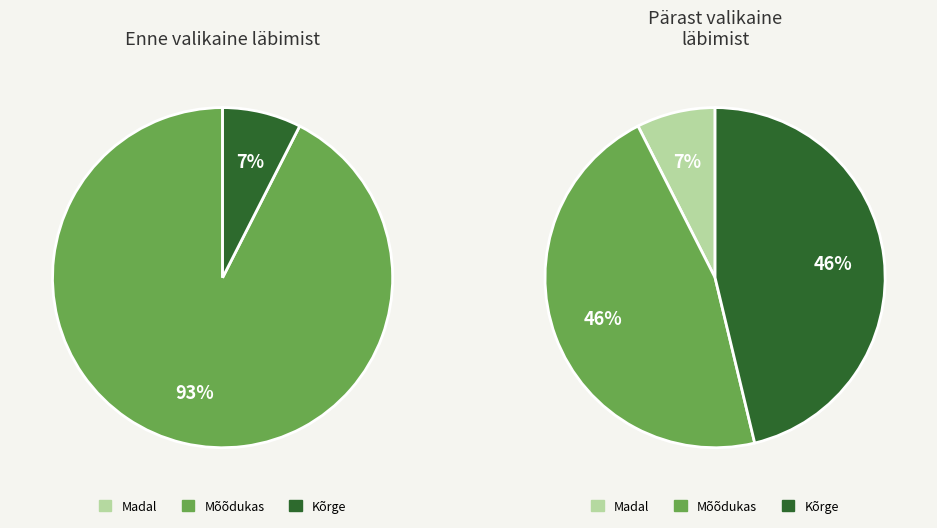

True or false: 2 accounts for 7% of the total.

True